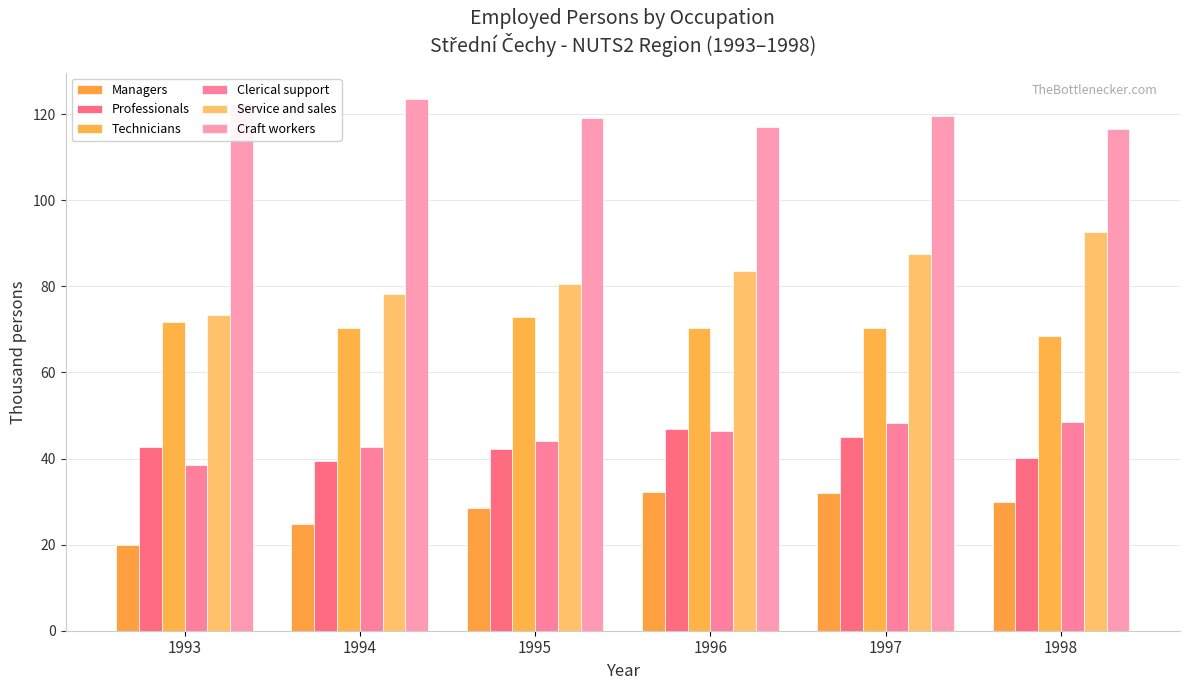

What is the sum of the Service and sales values at 1994 and 1995?

158.8